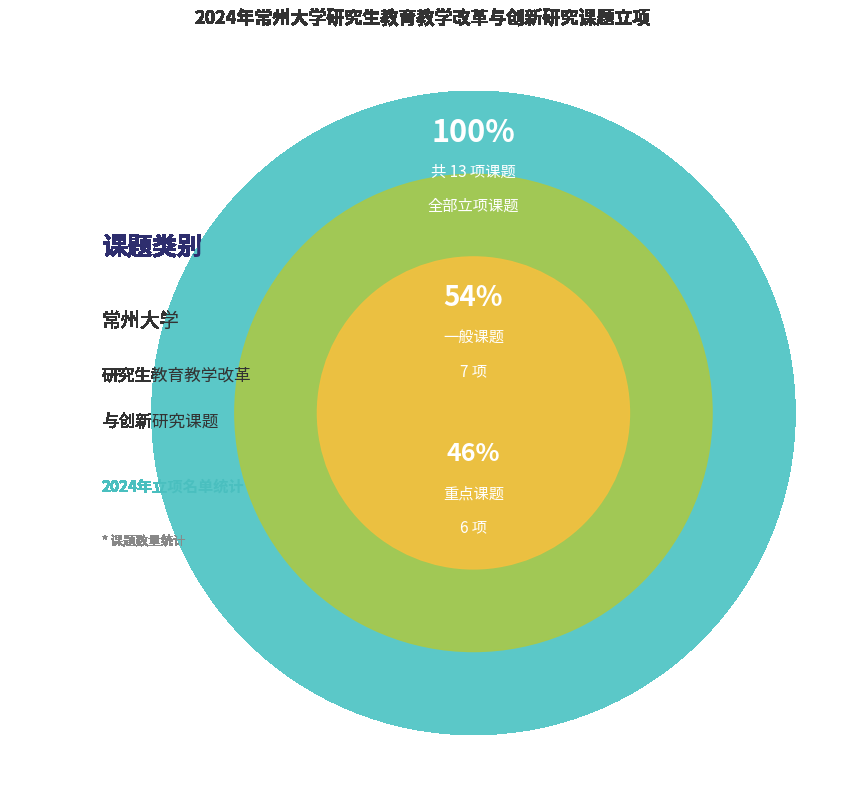

Which slice is the largest?

一般课题